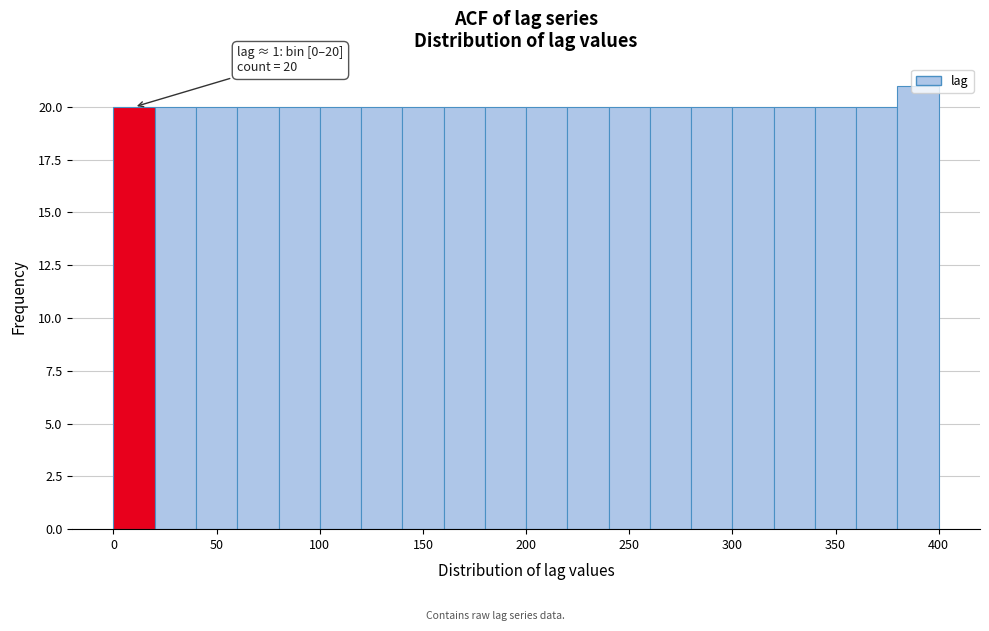

Over which range of the x-axis is the bar tallest?

380 to 400